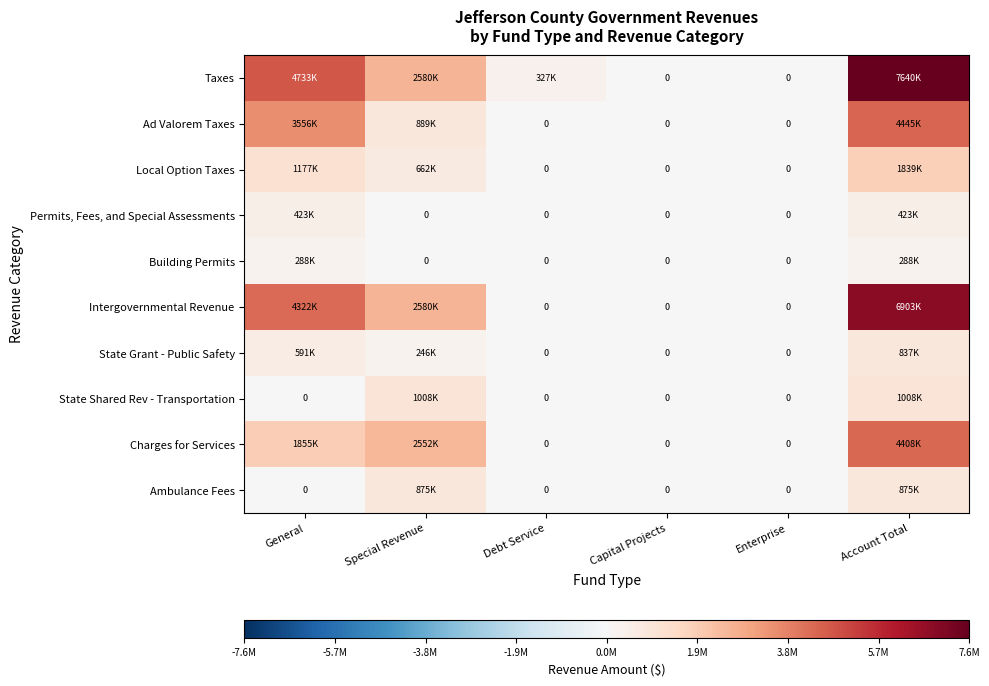

Which series has the widest spread of values?

Taxes